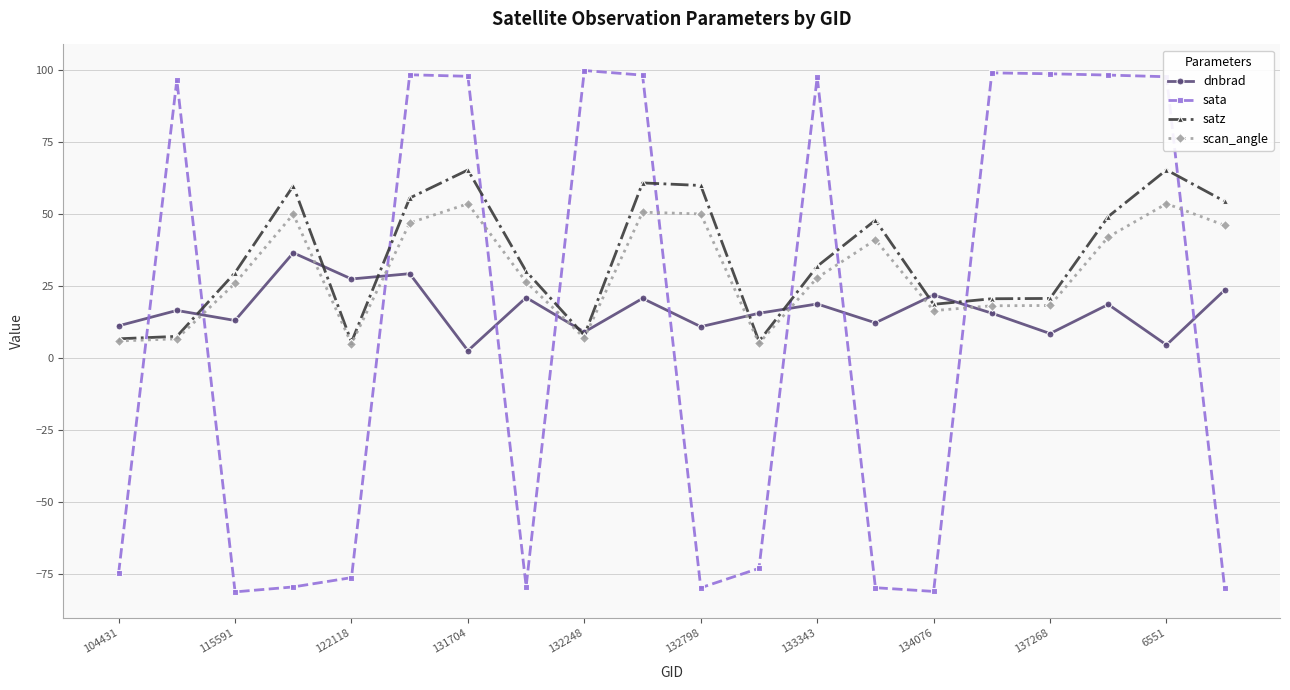

What is the maximum value shown in the chart?

99.7